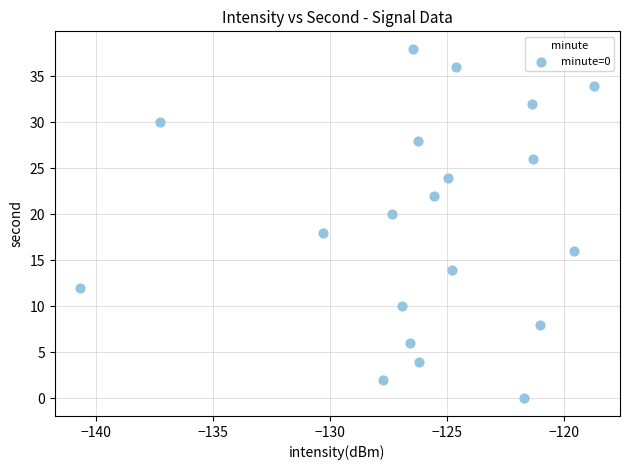

What is the range of Y values (max minus min)?

38